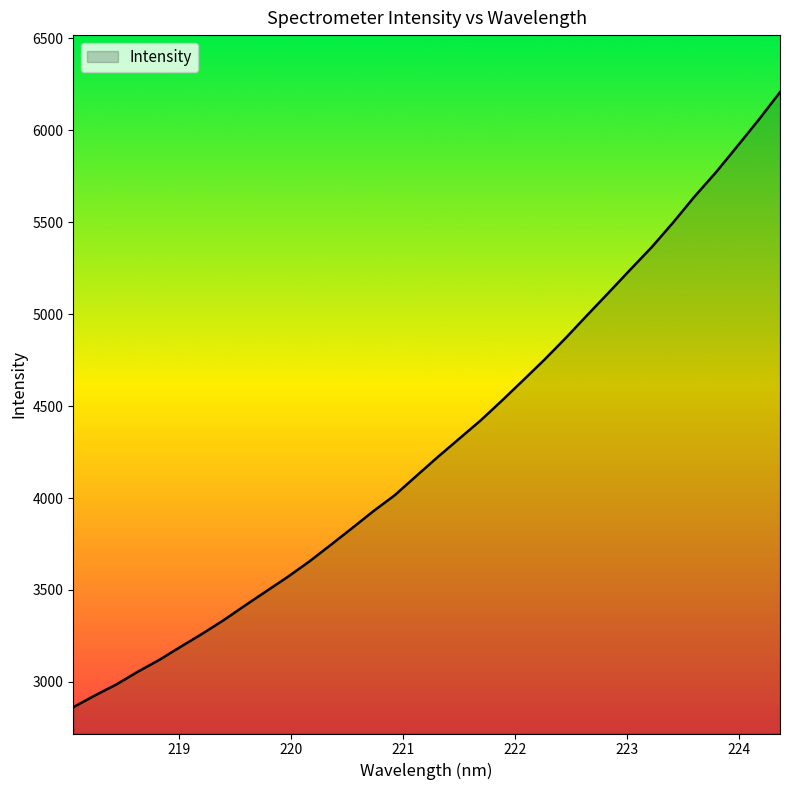

What is the maximum value shown in the chart?

6207.7